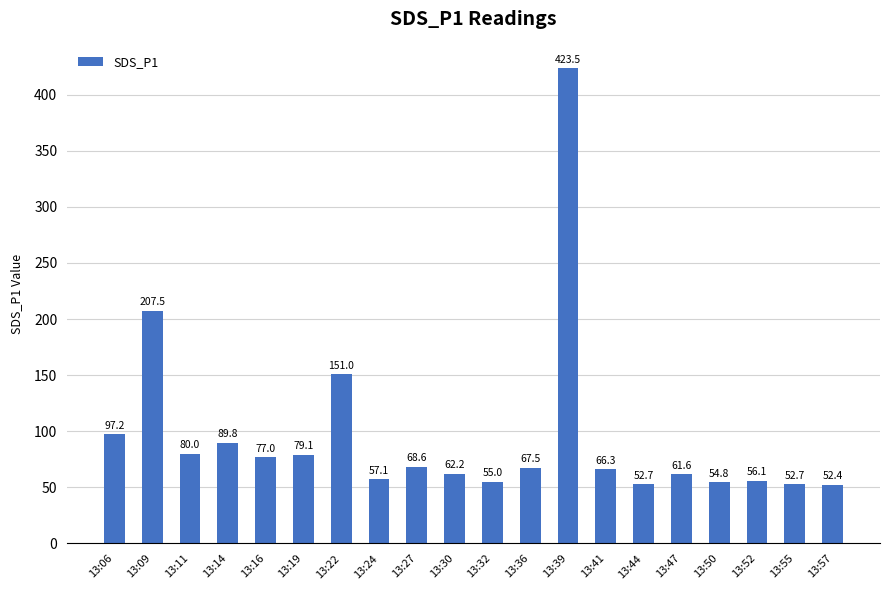

Is it true that the value at 13:19 is 16.7?

False